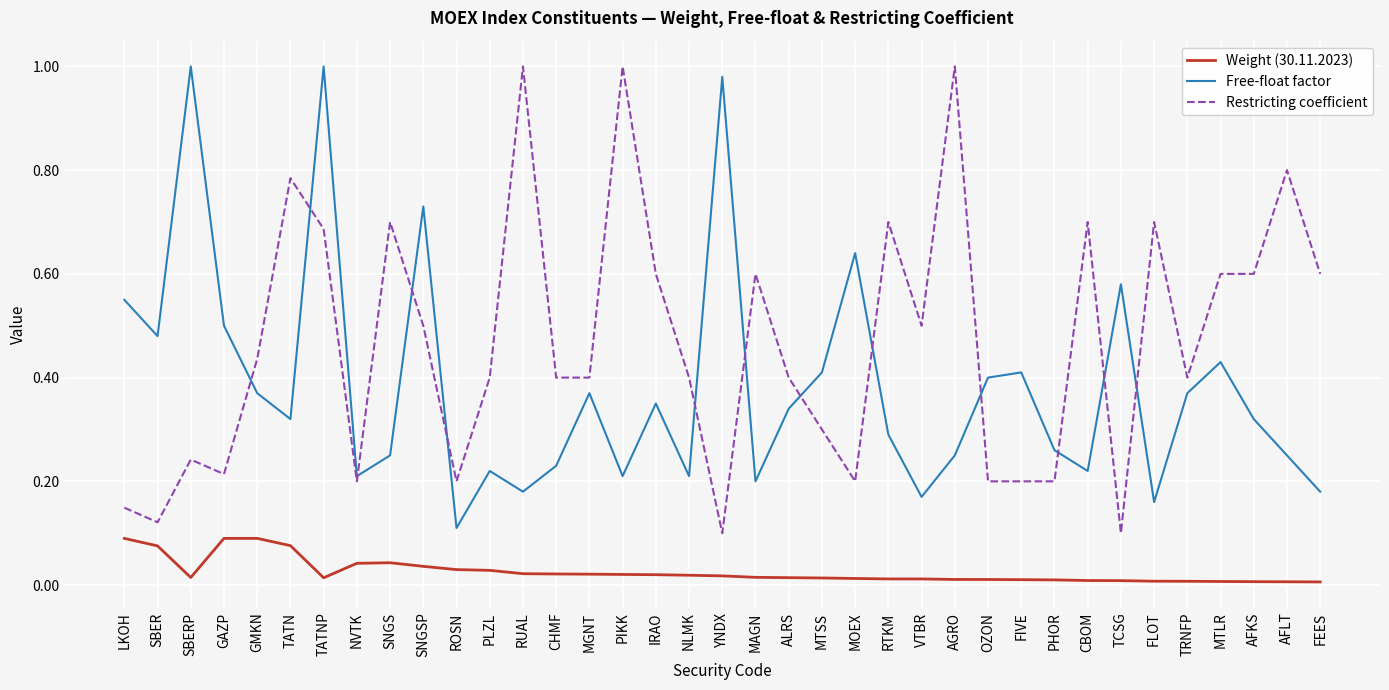

Which series changed the most between ROSN and AGRO?

Restricting coefficient